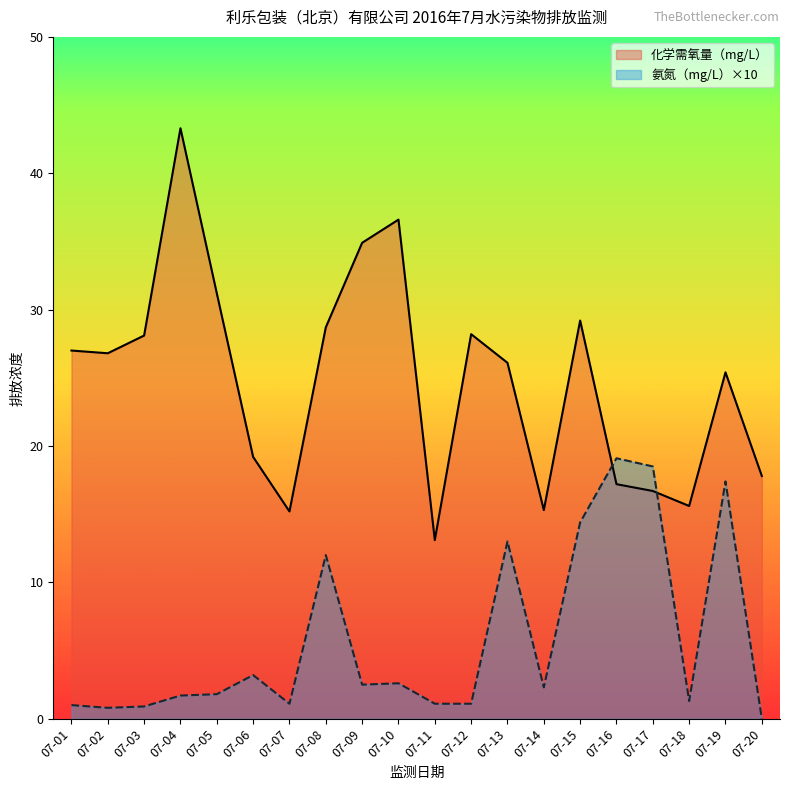

Reading right to left, transcribe all the data shown in this chart.

化学需氧量（mg/L）: 17.8	25.4	15.6	16.7	17.2	29.2	15.3	26.1	28.2	13.1	36.6	34.9	28.7	15.2	19.2	31.2	43.3	28.1	26.8	27.0
氨氮（mg/L）: 0.0	17.4	1.3	18.5	19.1	14.4	2.3	13.0	1.1	1.1	2.6	2.5	12.0	1.1	3.2	1.8	1.7	0.9	0.8	1.0